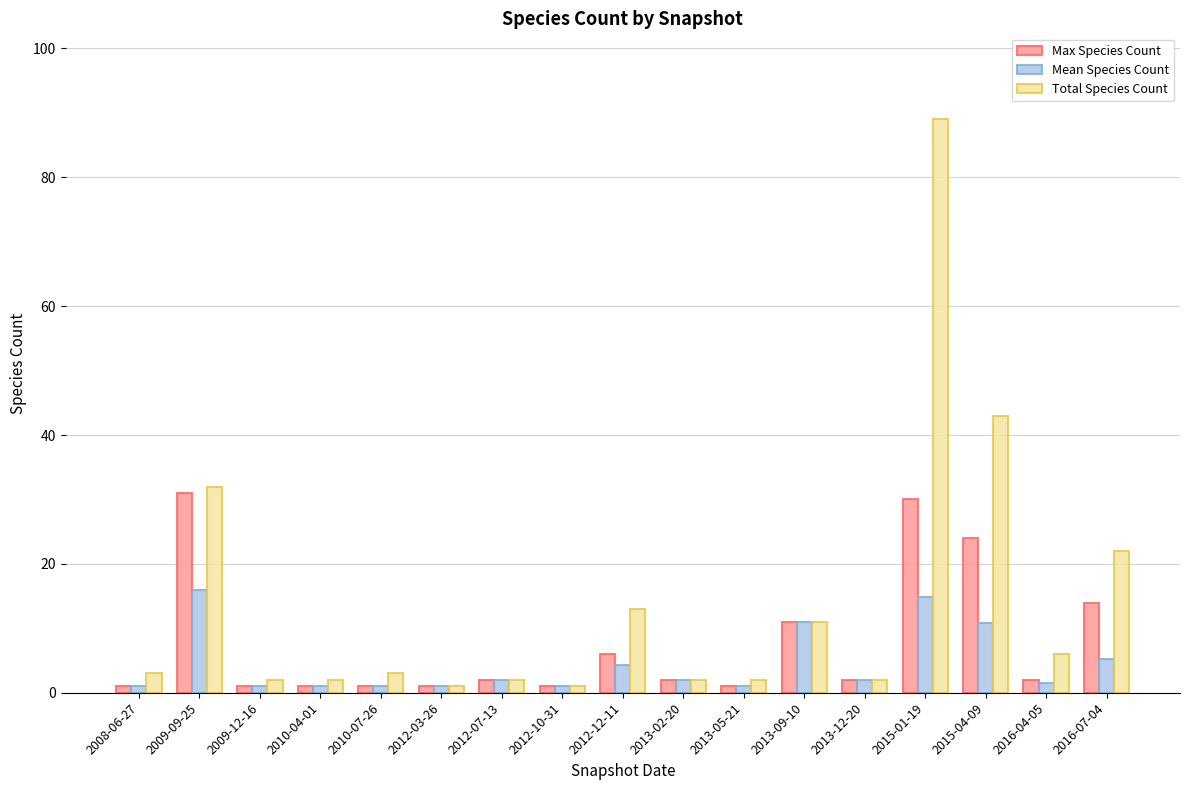

Which series changed the most between 2013-12-20 and 2015-04-09?

Total Species Count